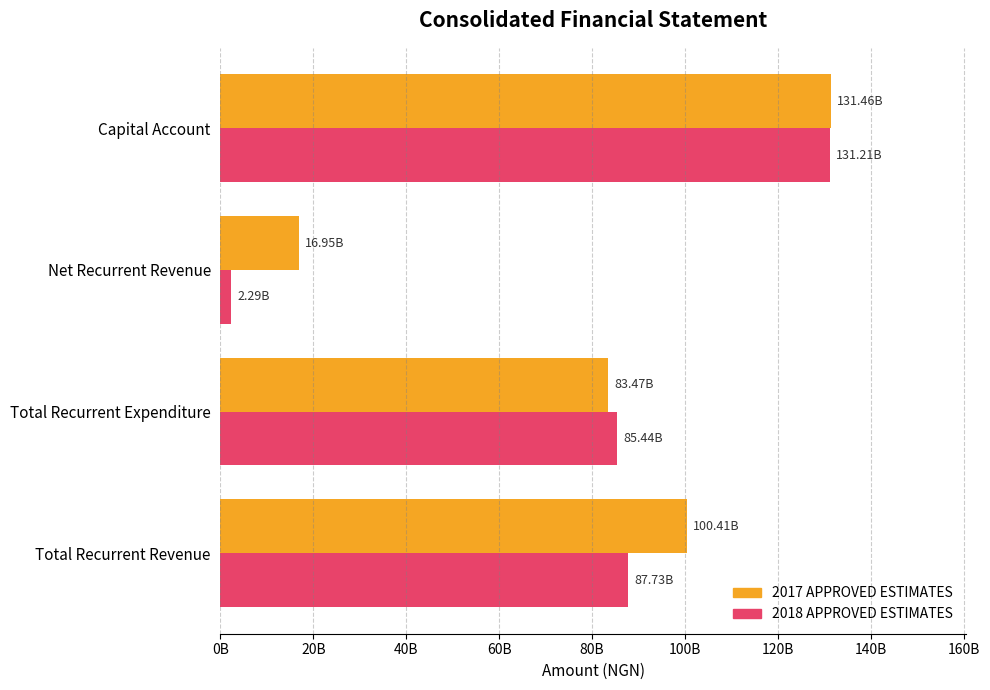

What are all the series names shown in the legend?

2017 APPROVED ESTIMATES, 2018 APPROVED ESTIMATES